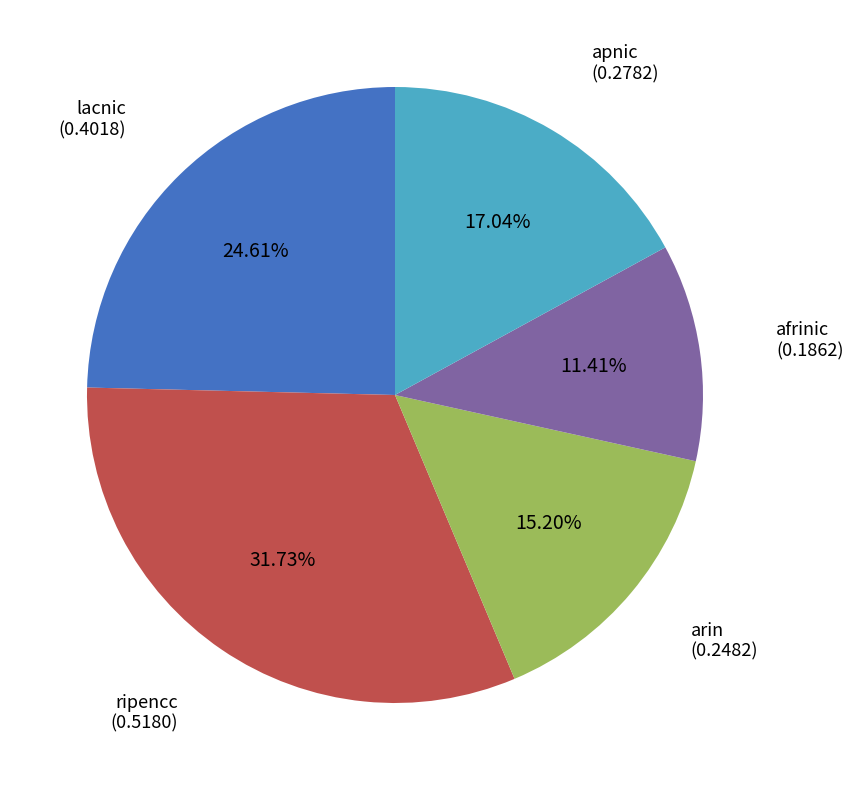

To the nearest percent, what is the combined percentage of arin and lacnic?

40%